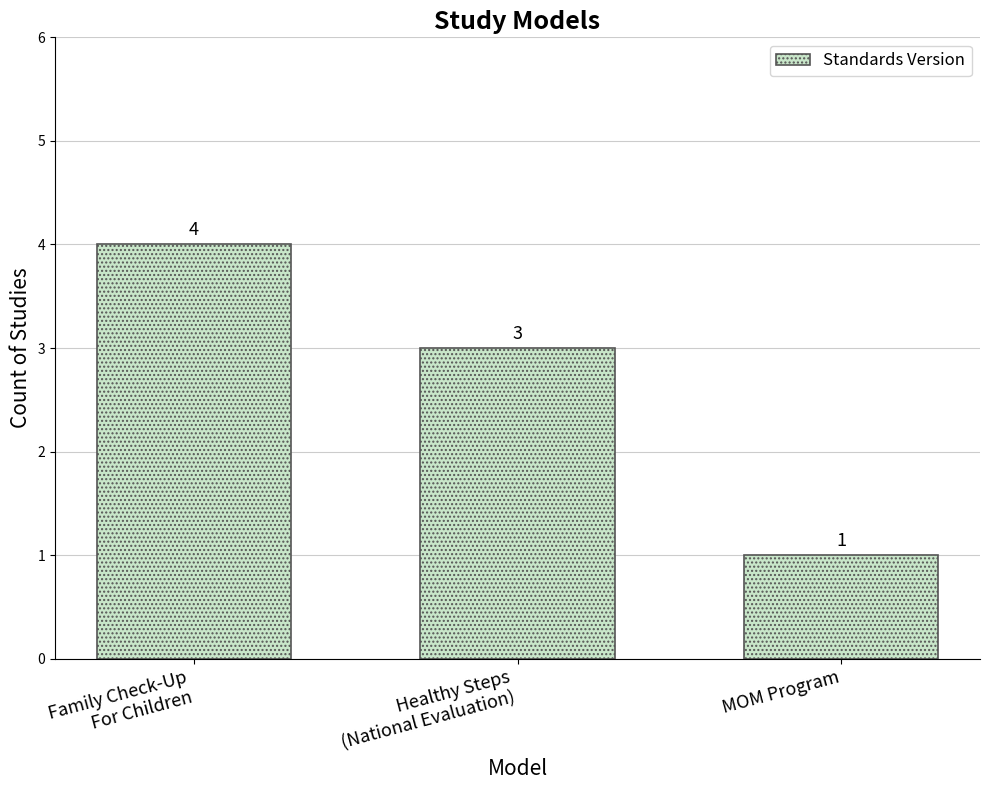

True or false: the data shows 4 at Family Check-Up
For Children.

True